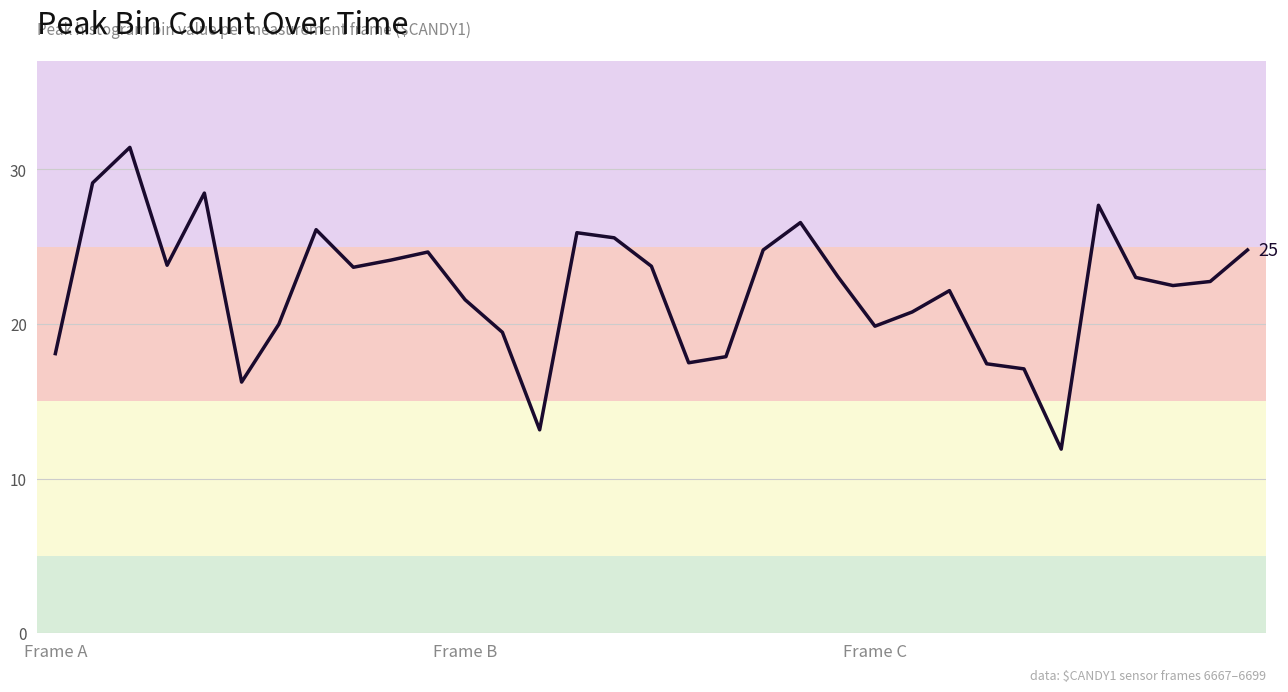

What is the minimum value shown in the chart?

11.9